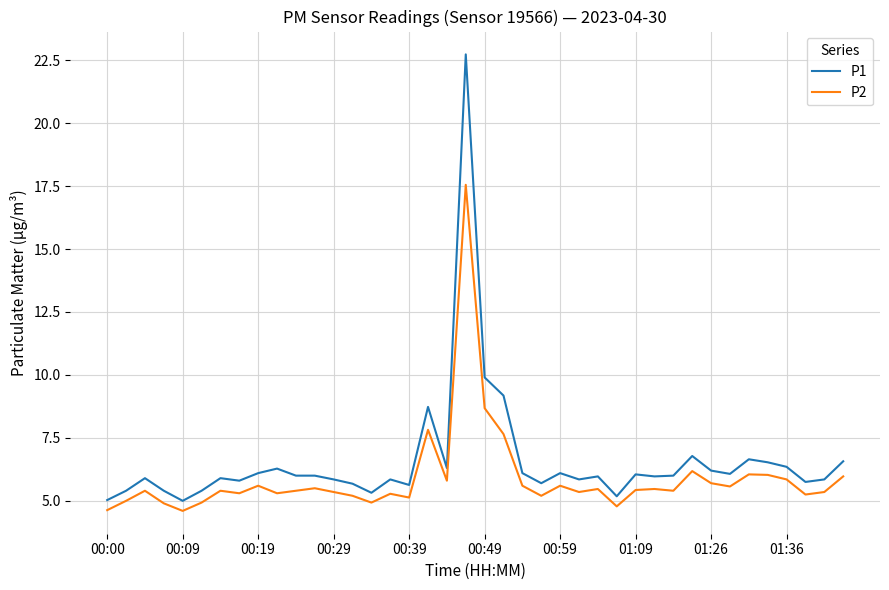

What is the lowest value of the P1 series?

5.0